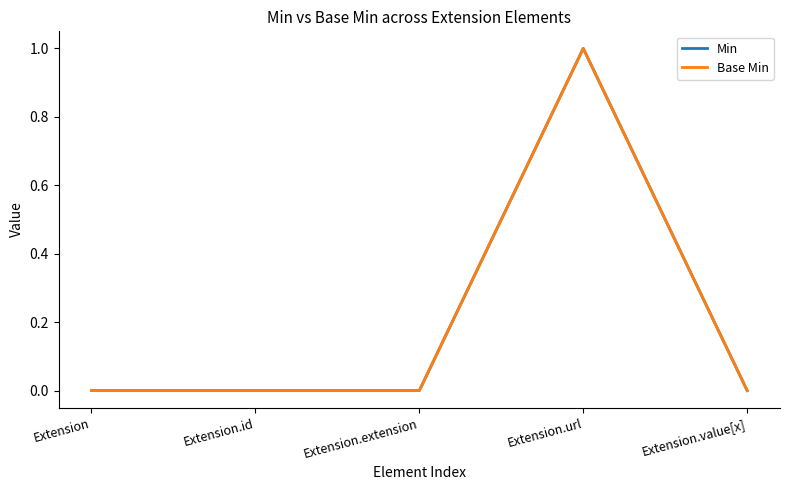

Does the chart display data point markers on the line(s)?

No